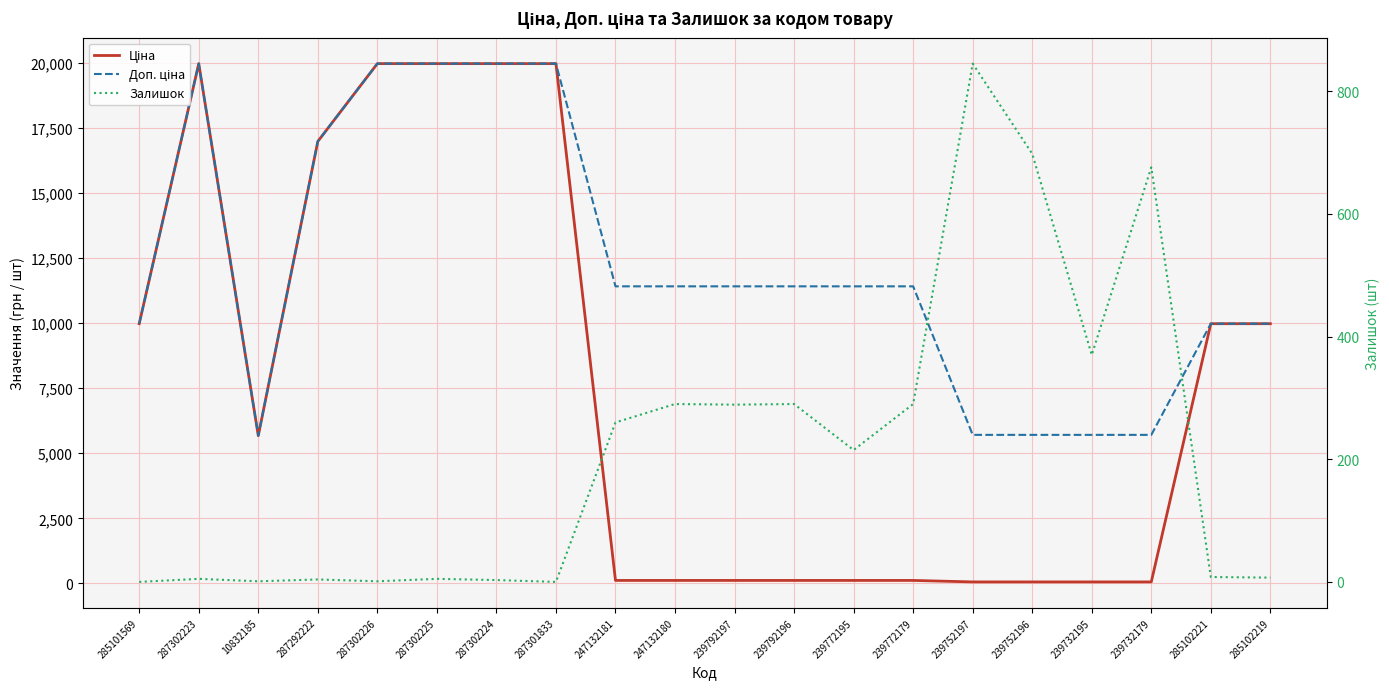

What position from the left is 239752196?

16